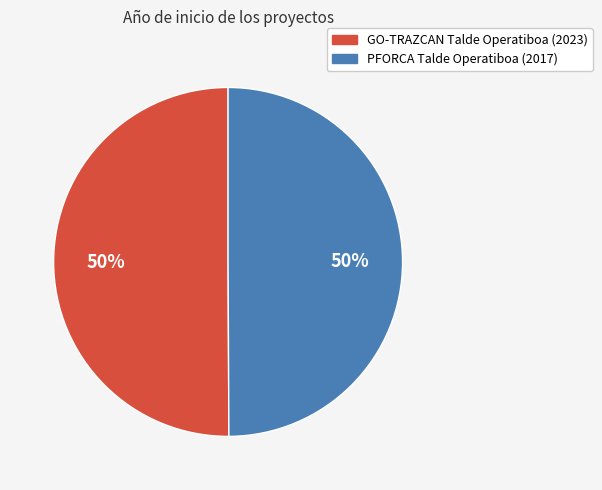

The PFORCA Talde Operatiboa slice represents 50% of the pie. True or false?

True